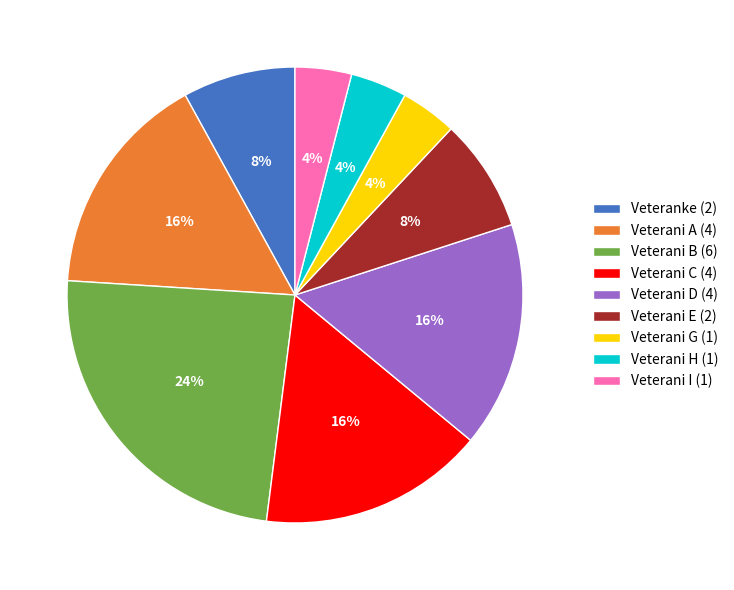

Approximately how many times larger is the value at Veterani B compared to Veterani I?

6.0